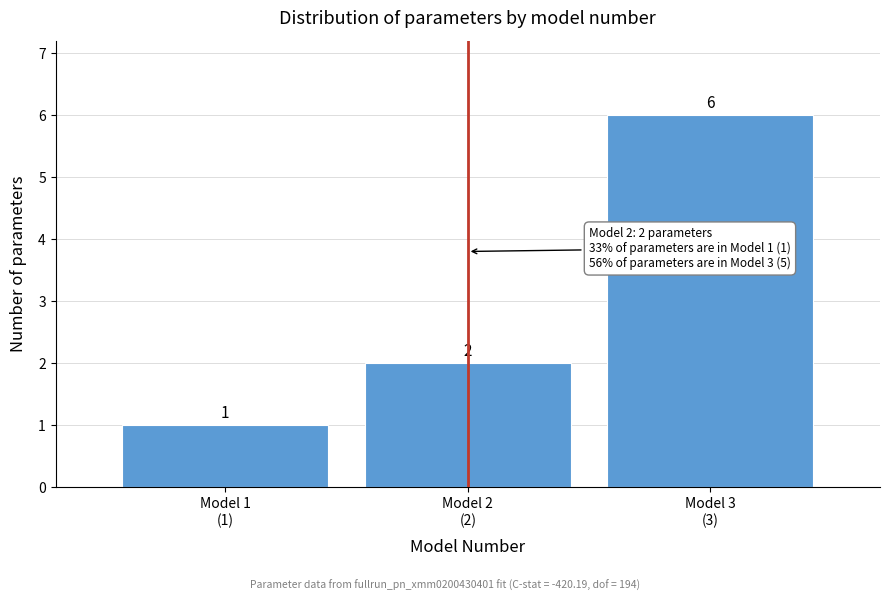

Reading left to right, extract all data points from this chart.

1	2	6